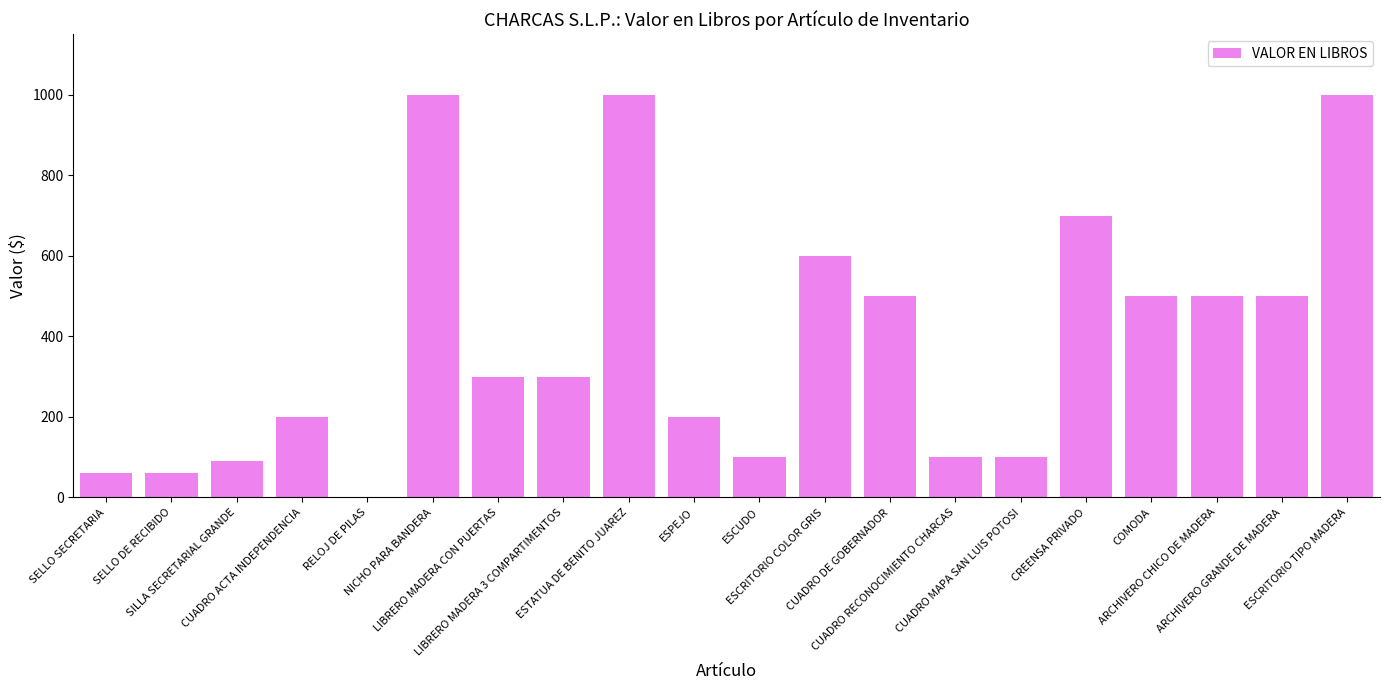

How many distinct data groups are displayed?

1